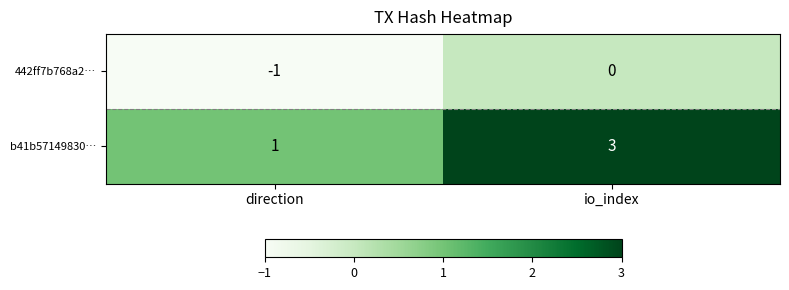

At which category is the sum across all series the highest?

io_index